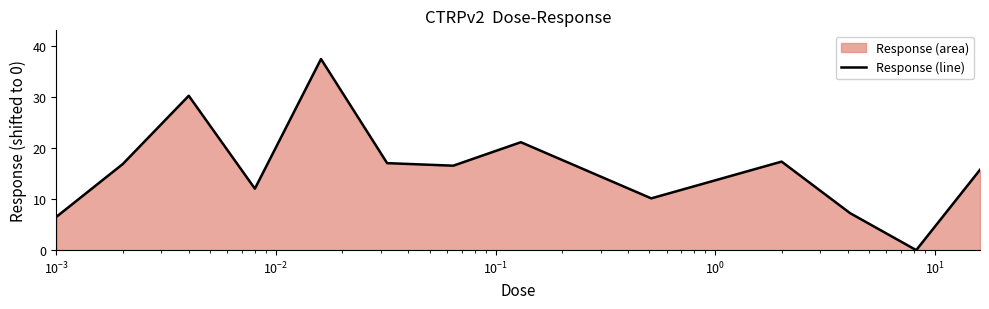

What is the maximum value shown in the chart?

37.4